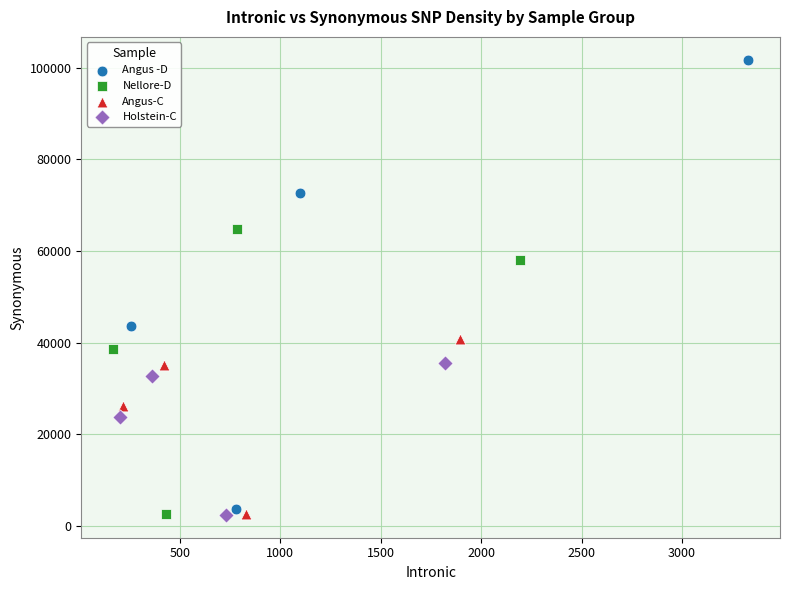

Which series has the largest Y range (max minus min)?

Angus -D